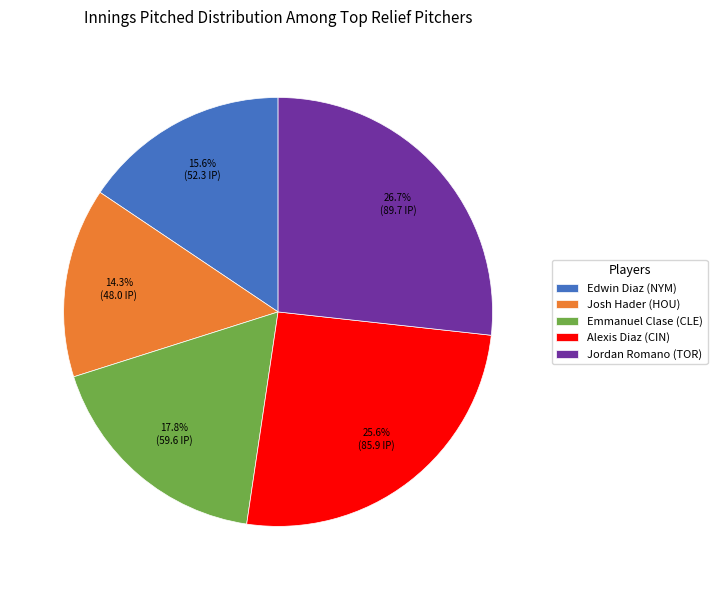

Approximately how many times larger is the value at Emmanuel Clase (CLE) compared to Jordan Romano (TOR)?

0.7